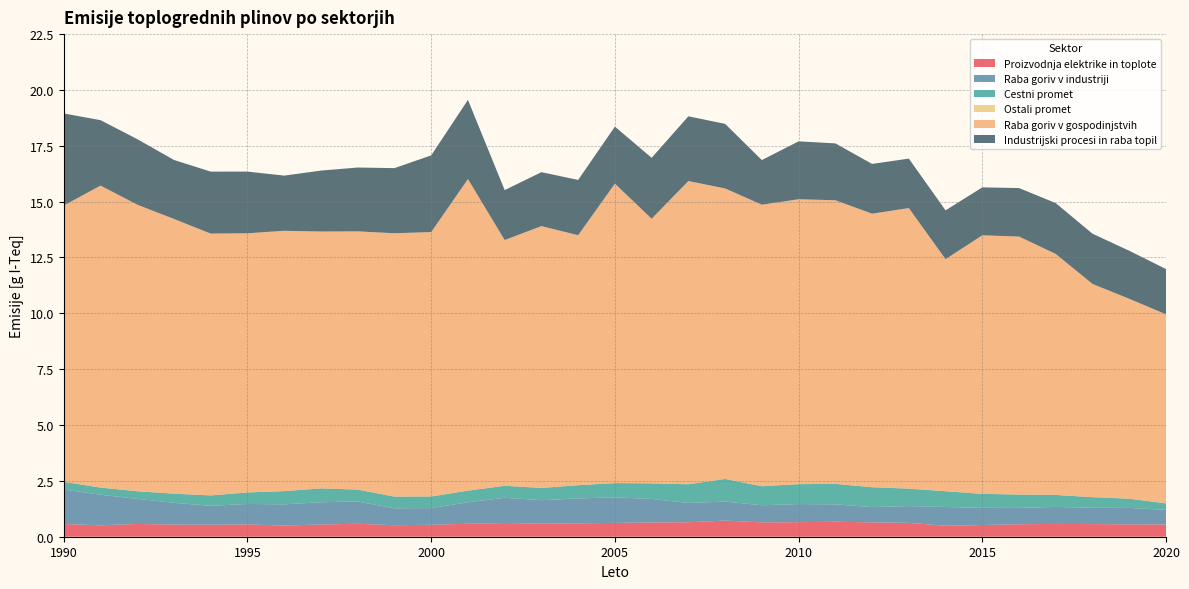

Reading left to right, what are all the values shown in this chart?

Proizvodnja elektrike in toplote: 1990=0.6	1991=0.5	1992=0.6	1993=0.5	1994=0.5	1995=0.6	1996=0.5	1997=0.5	1998=0.6	1999=0.5	2000=0.5	2001=0.6	2002=0.6	2003=0.6	2004=0.6	2005=0.6	2006=0.6	2007=0.6	2008=0.7	2009=0.6	2010=0.7	2011=0.7	2012=0.6	2013=0.6	2014=0.5	2015=0.5	2016=0.6	2017=0.6	2018=0.6	2019=0.6	2020=0.5
Raba goriv v industriji: 1990=1.6	1991=1.4	1992=1.1	1993=1.0	1994=0.8	1995=0.9	1996=1.0	1997=1.0	1998=1.0	1999=0.8	2000=0.7	2001=1.0	2002=1.1	2003=1.1	2004=1.1	2005=1.1	2006=1.1	2007=0.9	2008=0.9	2009=0.8	2010=0.8	2011=0.8	2012=0.7	2013=0.8	2014=0.8	2015=0.8	2016=0.7	2017=0.8	2018=0.7	2019=0.7	2020=0.7
Cestni promet: 1990=0.3	1991=0.3	1992=0.3	1993=0.4	1994=0.5	1995=0.5	1996=0.6	1997=0.6	1998=0.5	1999=0.5	2000=0.5	2001=0.5	2002=0.5	2003=0.5	2004=0.6	2005=0.6	2006=0.7	2007=0.8	2008=1.0	2009=0.9	2010=0.9	2011=0.9	2012=0.9	2013=0.8	2014=0.7	2015=0.6	2016=0.6	2017=0.5	2018=0.5	2019=0.4	2020=0.3
Ostali promet: 1990=0.0	1991=0.0	1992=0.0	1993=0.0	1994=0.0	1995=0.0	1996=0.0	1997=0.0	1998=0.0	1999=0.0	2000=0.0	2001=0.0	2002=0.0	2003=0.0	2004=0.0	2005=0.0	2006=0.0	2007=0.0	2008=0.0	2009=0.0	2010=0.0	2011=0.0	2012=0.0	2013=0.0	2014=0.0	2015=0.0	2016=0.0	2017=0.0	2018=0.0	2019=0.0	2020=0.0
Raba goriv v gospodinjstvih: 1990=12.4	1991=13.5	1992=12.8	1993=12.3	1994=11.7	1995=11.6	1996=11.7	1997=11.5	1998=11.6	1999=11.8	2000=11.8	2001=13.9	2002=11.0	2003=11.7	2004=11.2	2005=13.4	2006=11.8	2007=13.6	2008=13.0	2009=12.6	2010=12.8	2011=12.7	2012=12.2	2013=12.6	2014=10.4	2015=11.6	2016=11.5	2017=10.8	2018=9.5	2019=8.9	2020=8.5
Industrijski procesi in raba topil: 1990=4.1	1991=2.9	1992=2.9	1993=2.6	1994=2.8	1995=2.8	1996=2.5	1997=2.7	1998=2.9	1999=2.9	2000=3.4	2001=3.5	2002=2.2	2003=2.4	2004=2.5	2005=2.6	2006=2.7	2007=2.9	2008=2.9	2009=2.0	2010=2.6	2011=2.5	2012=2.2	2013=2.2	2014=2.2	2015=2.1	2016=2.2	2017=2.3	2018=2.2	2019=2.1	2020=2.0